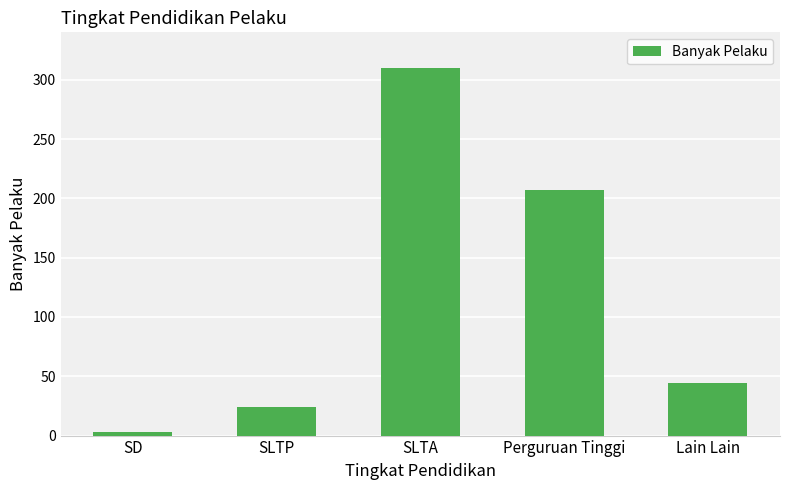

What is the sum of the values at SLTP and Perguruan Tinggi?

231